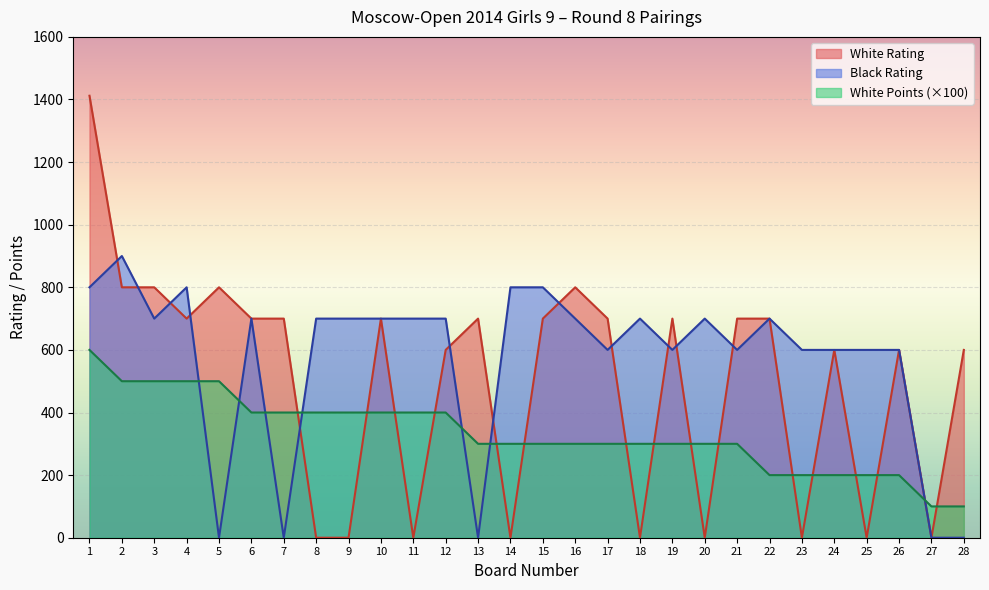

What is the highest value of the White Points series?

600